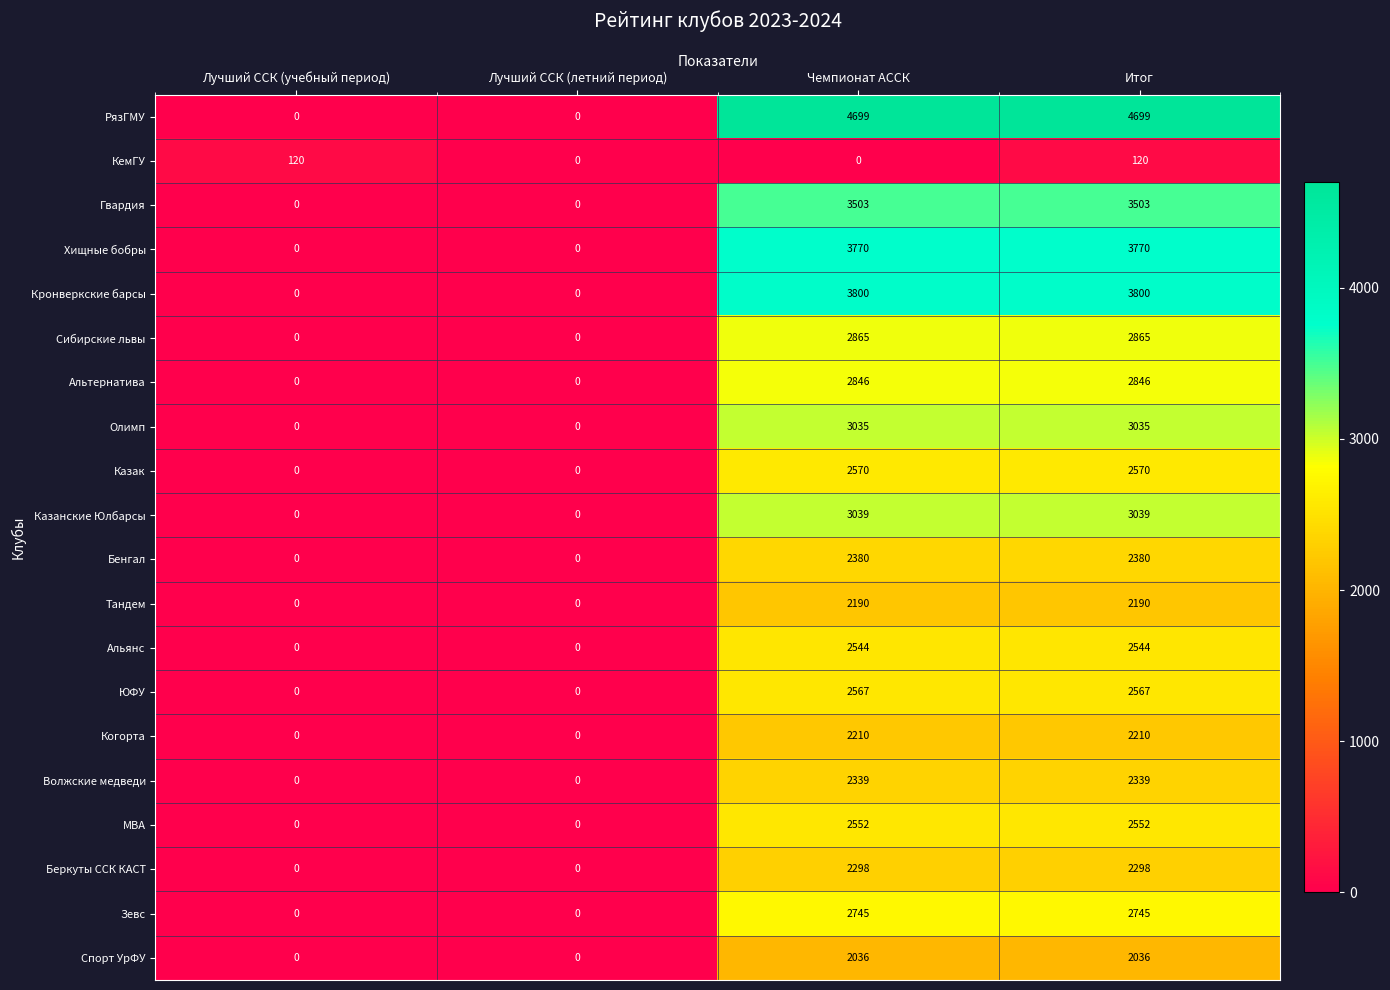

How many series are shown in this chart?

20